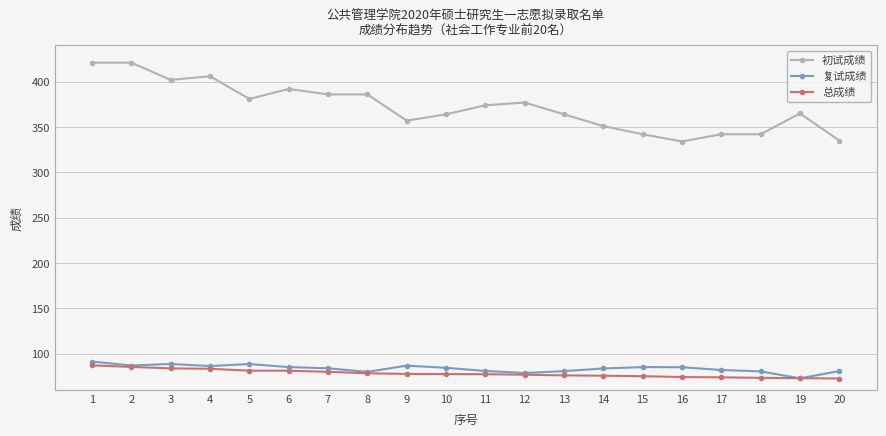

Which series changed the most between 8 and 20?

初试成绩